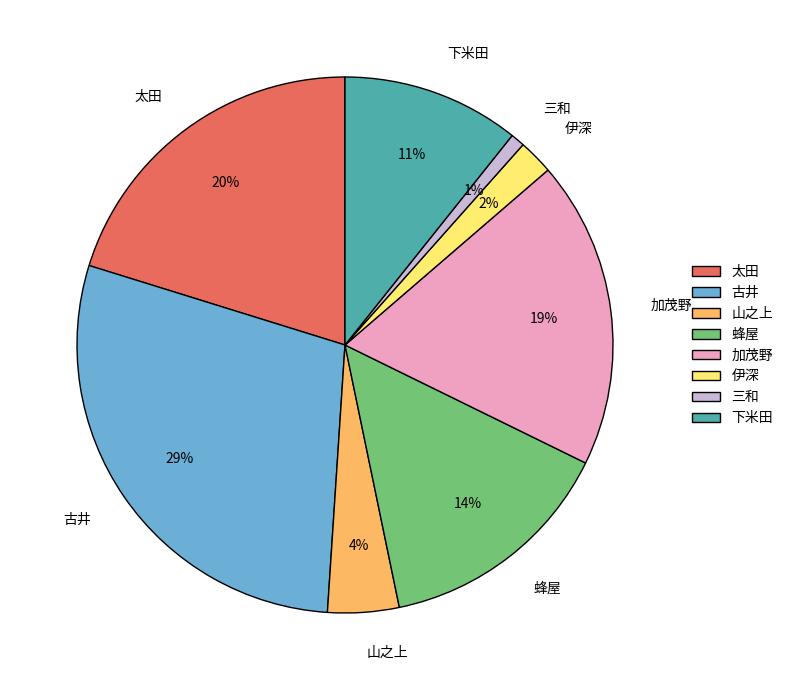

To the nearest percent, what is the average slice percentage?

12%